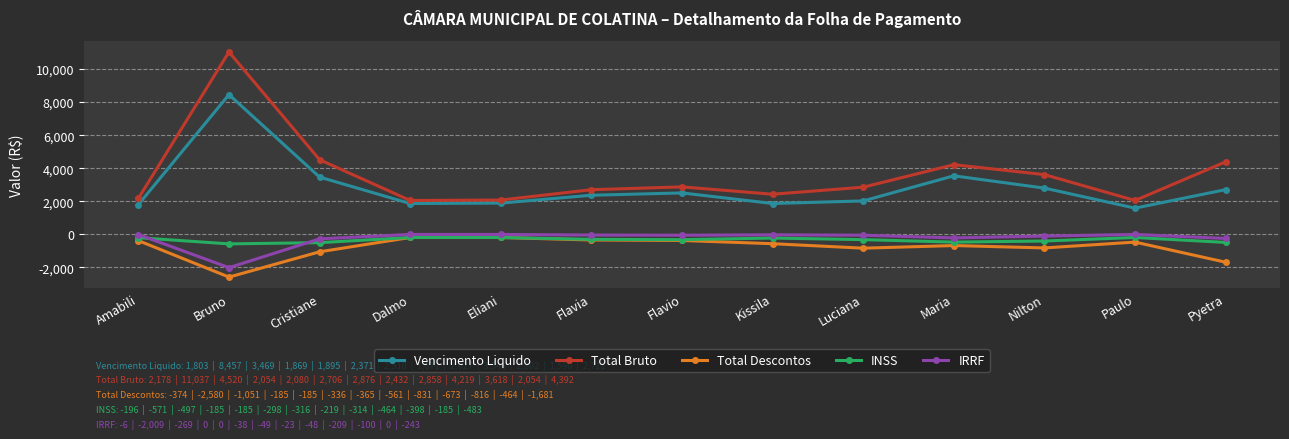

True or false: Vencimento Liquido has more than 2 points higher than both neighbors.

True